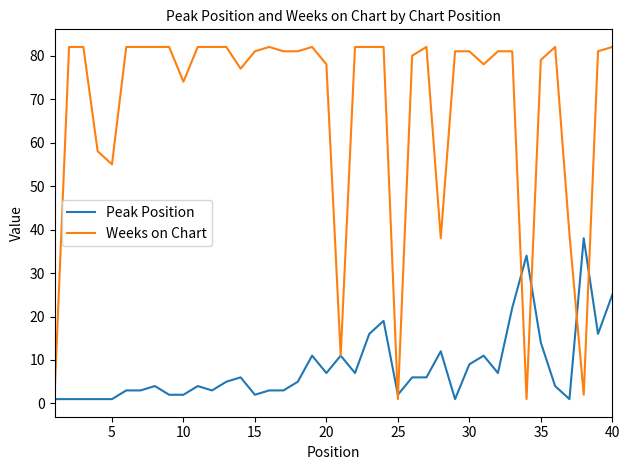

What is the maximum value shown in the chart?

82